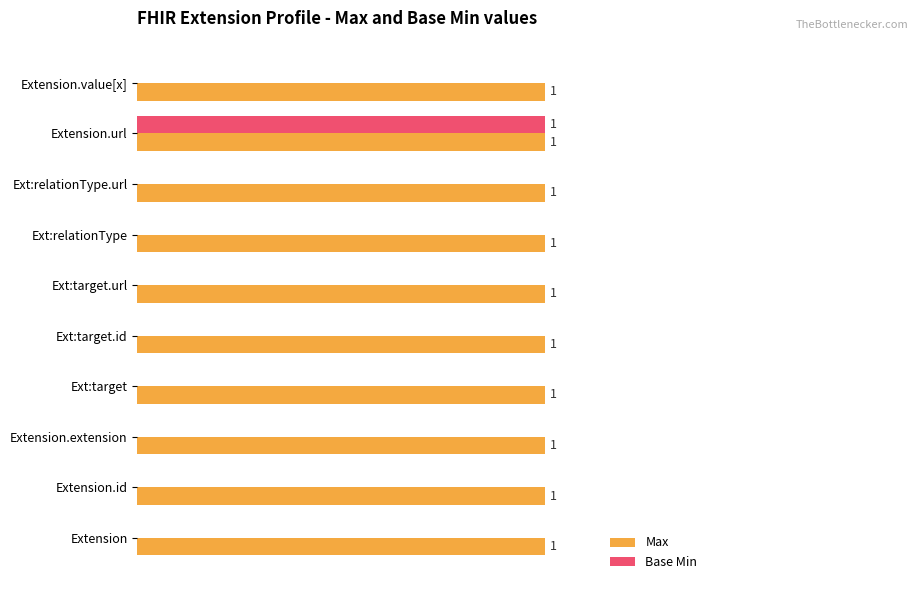

Between Extension and Extension.url, which series saw the biggest shift?

Base Min